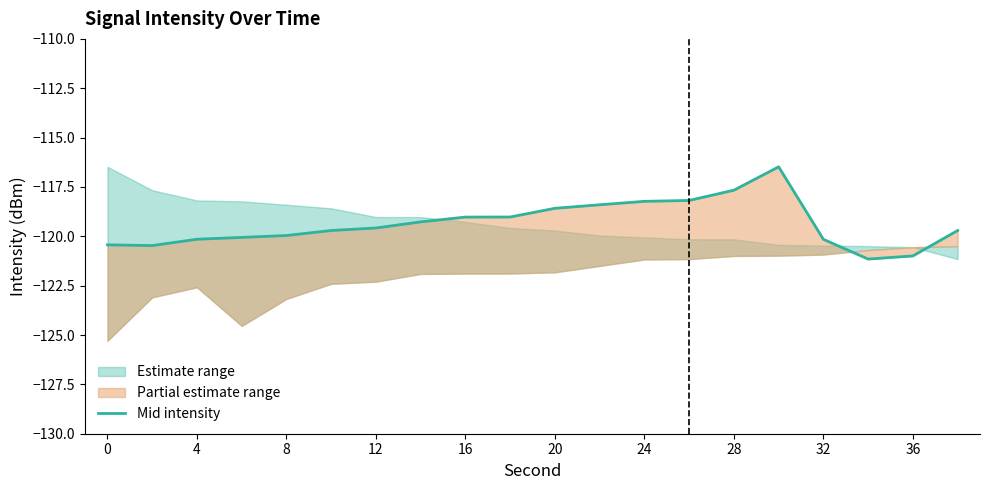

True or false: there are more than 2 points higher than both neighbors.

False